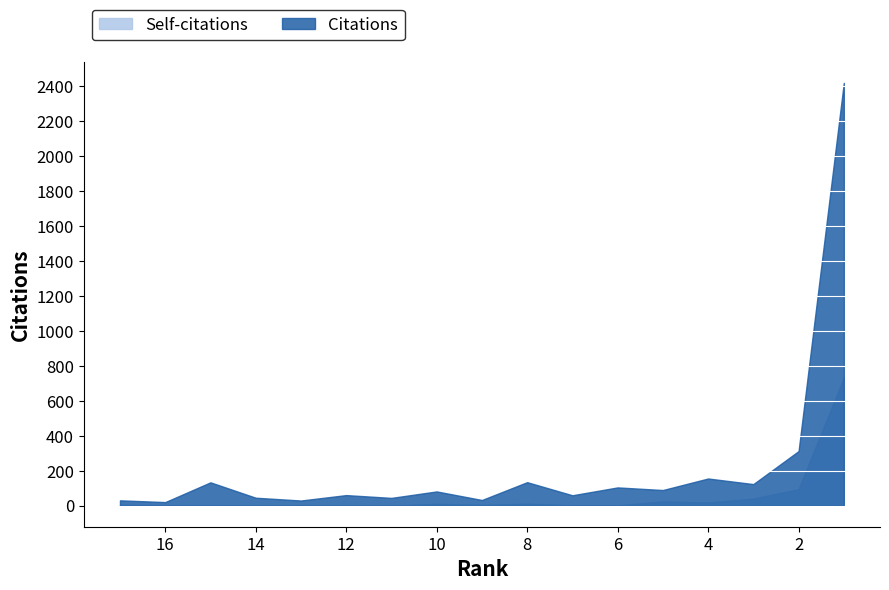

What are all the series names shown in the legend?

Citations, Self-citations